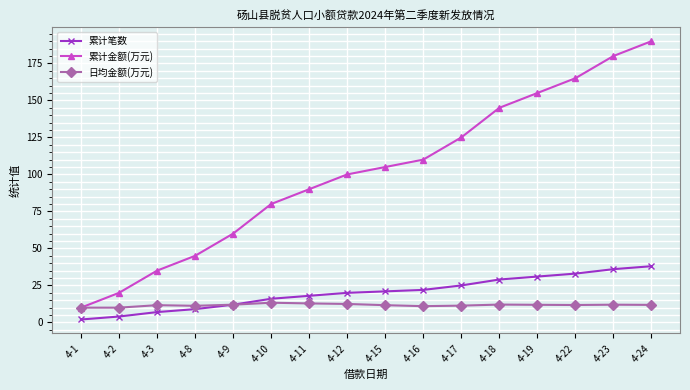

What is the total value across all series at 4-3?

53.7